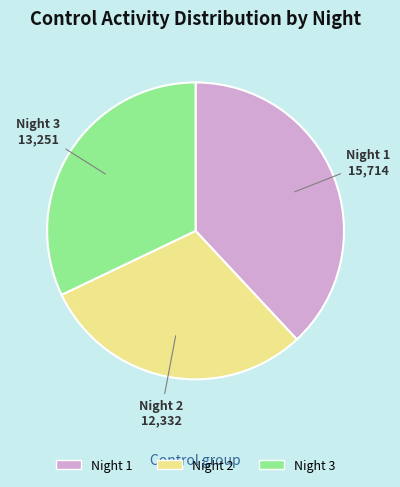

Is there a majority slice in this chart?

No